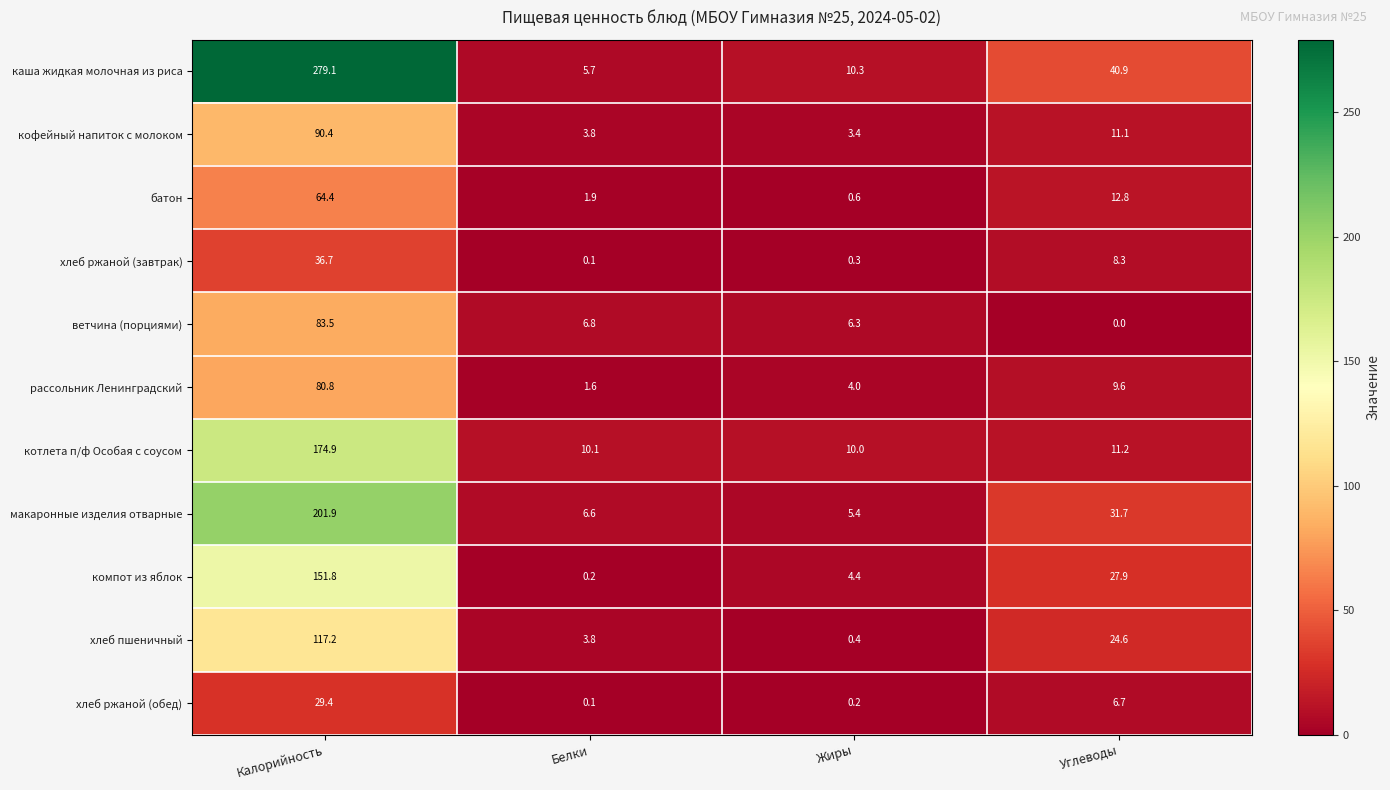

What is the highest value of the хлеб ржаной (завтрак) series?

36.7